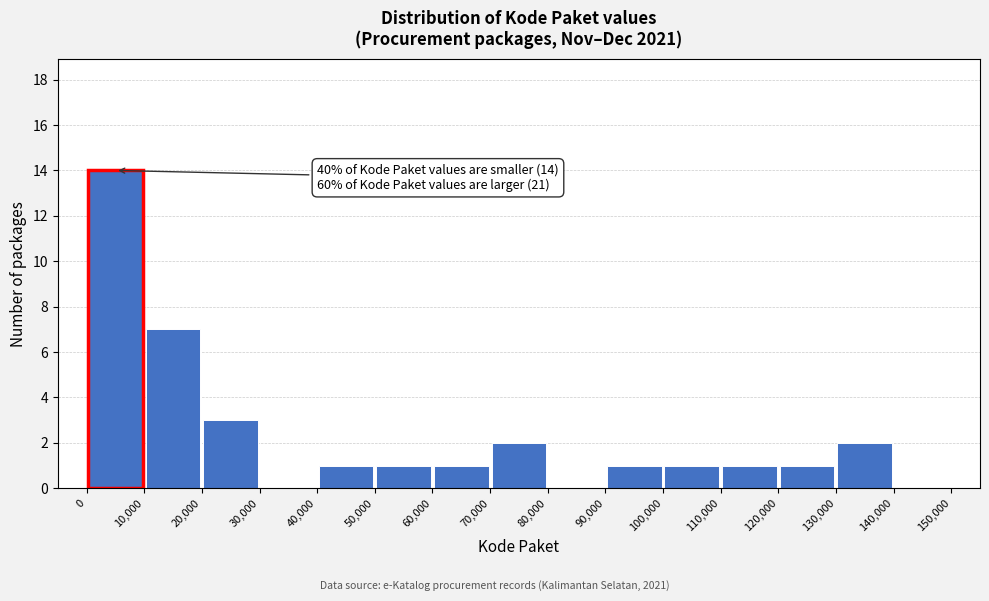

Over which range of the x-axis is the bar tallest?

0 to 10,000